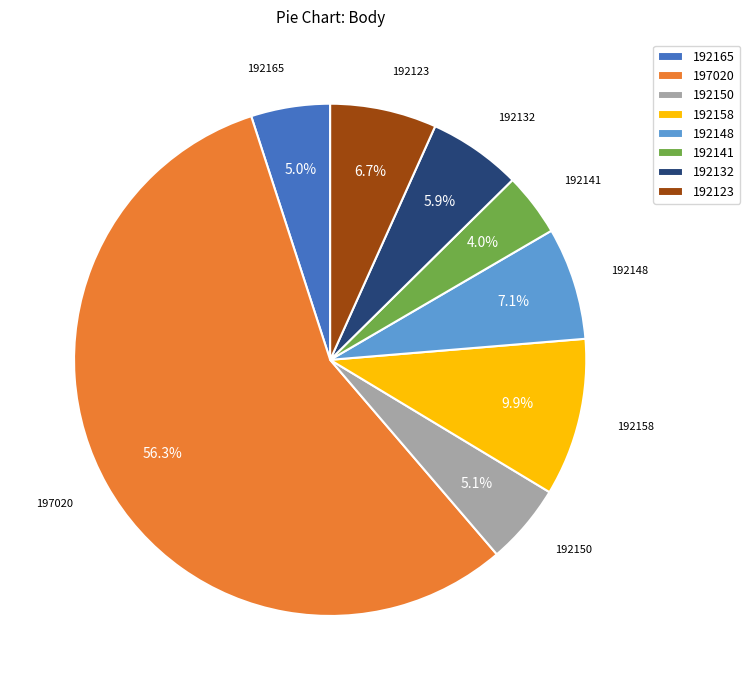

To the nearest percent, what percentage of the pie is 192165?

5%